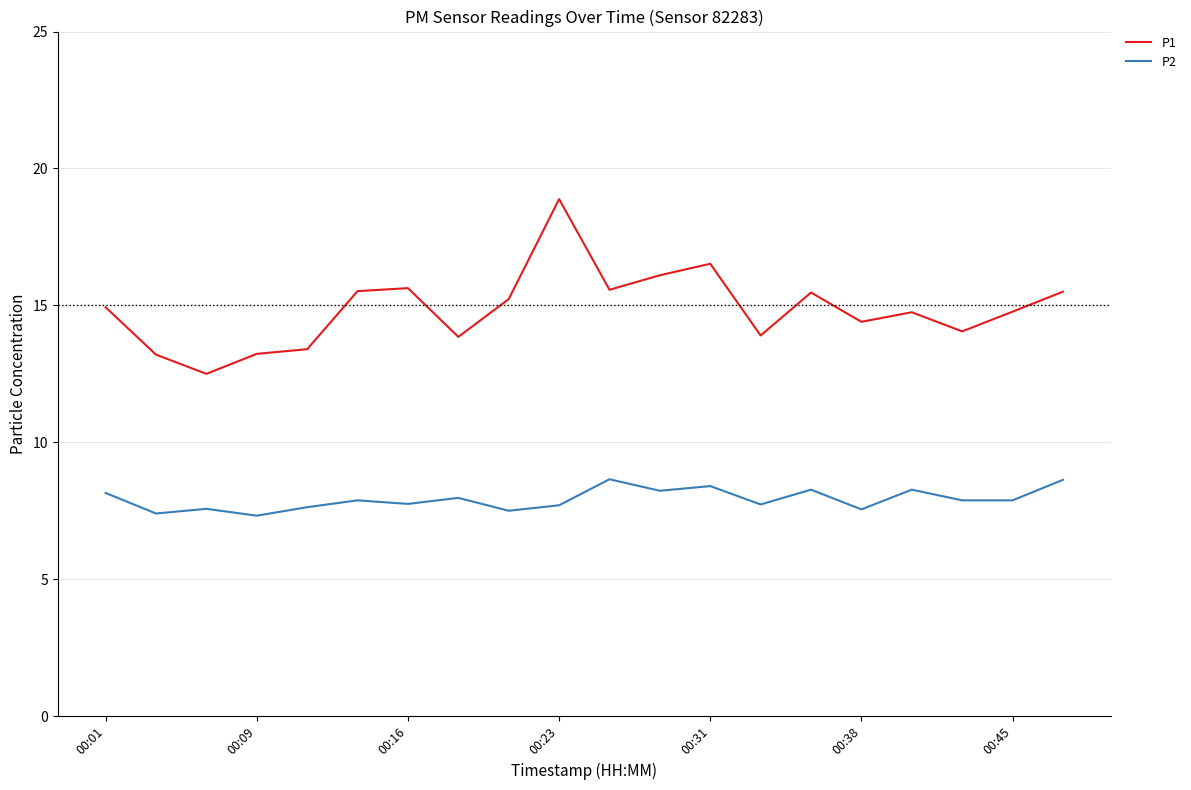

What is the difference between the maximum and minimum values in the P1 series?

6.4